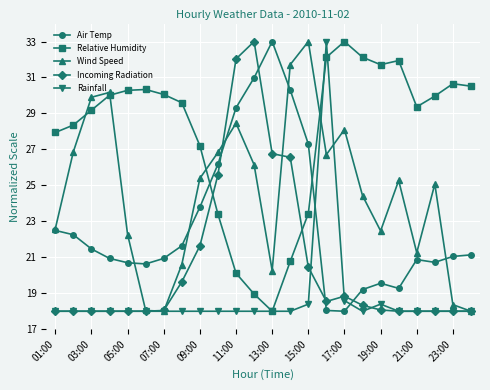

What is the smallest value displayed?

18.0